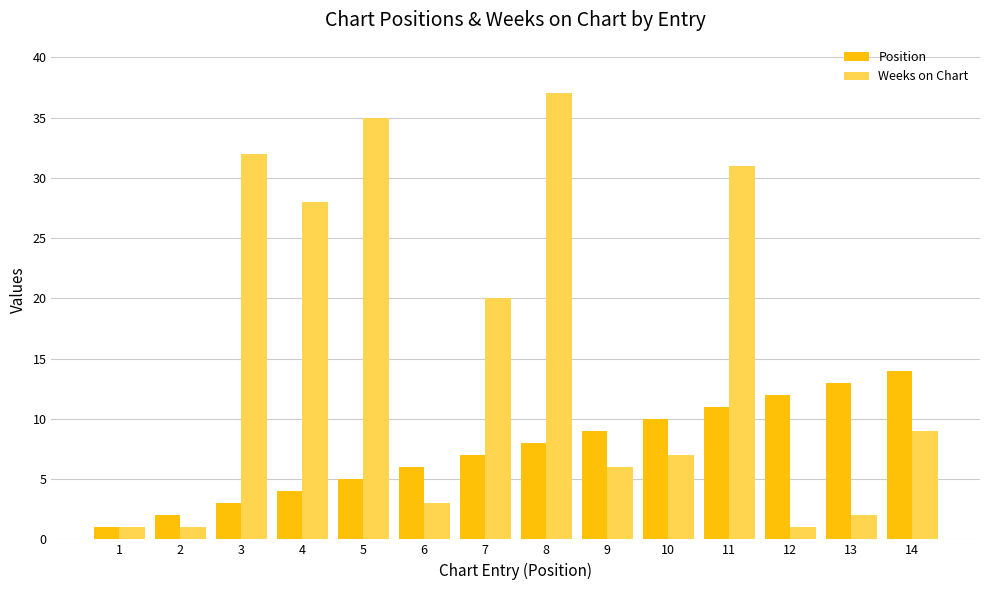

At which label is Position closest to 7?

7